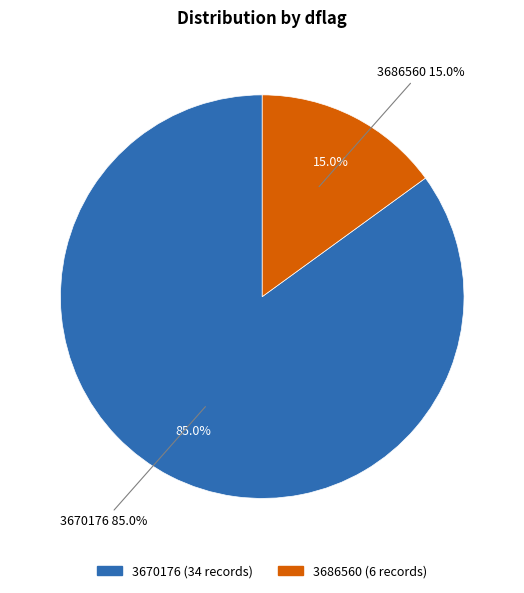

Does 31 represent more than half of the total?

No